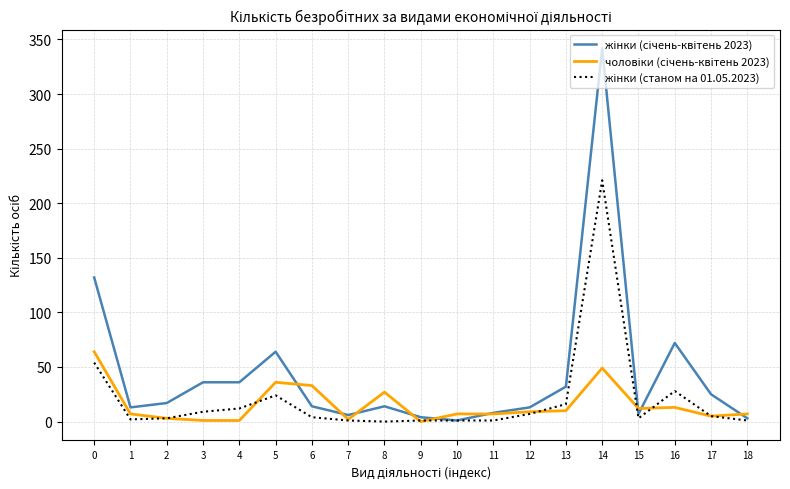

Which label corresponds to the largest value in the chart?

14